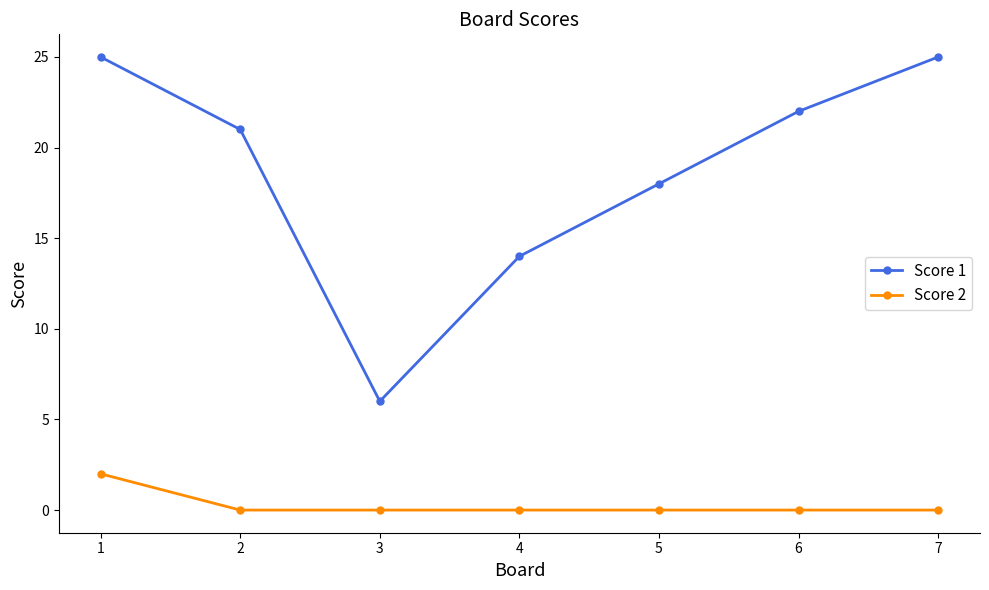

What is the maximum value shown in the chart?

25